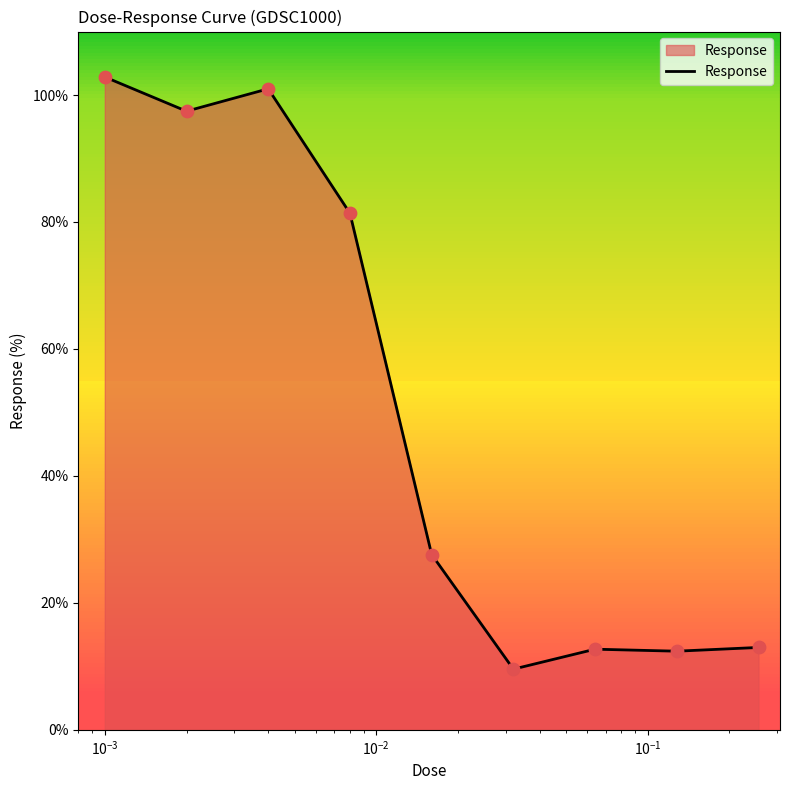

What is the greatest value displayed?

102.8